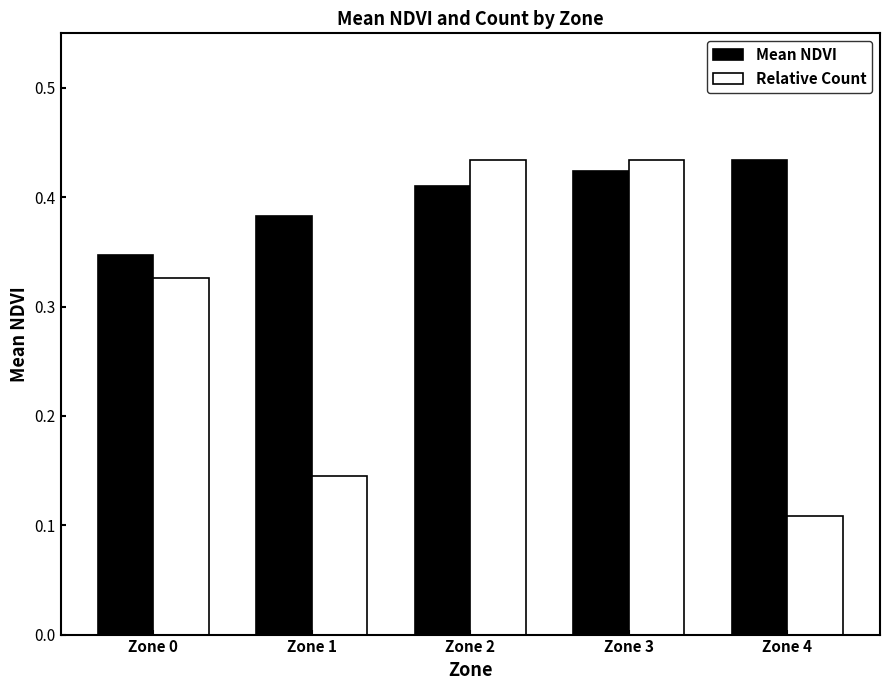

Which category has the lowest value across all series?

Zone 4